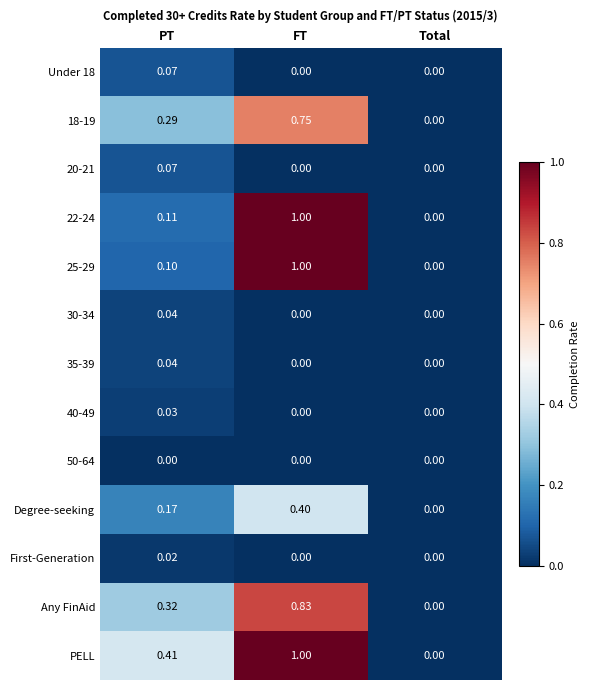

Is the value of Degree-seeking at FT greater than the value of 35-39 at FT?

Yes